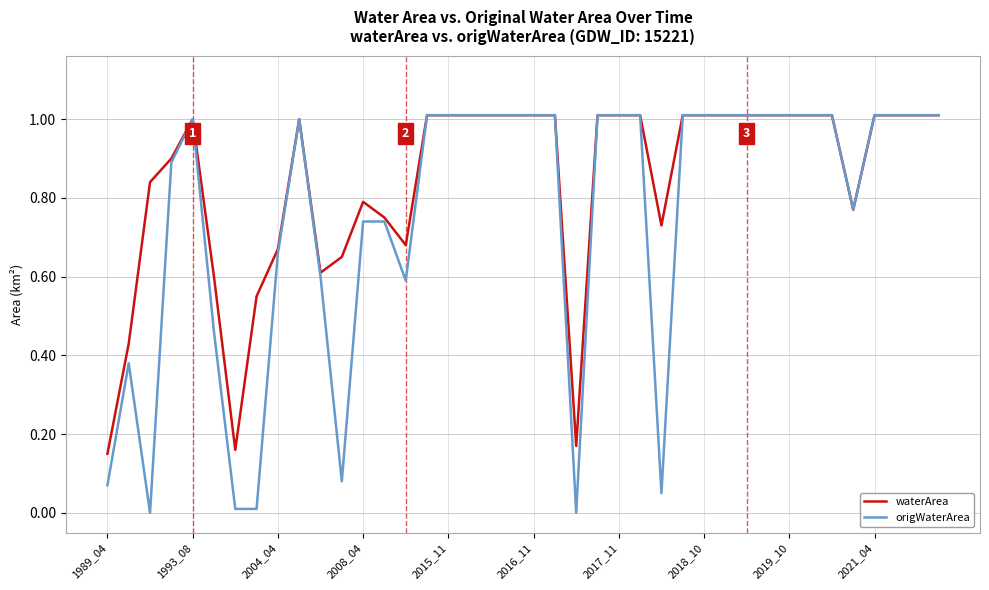

Which series has the largest total across all categories?

waterArea